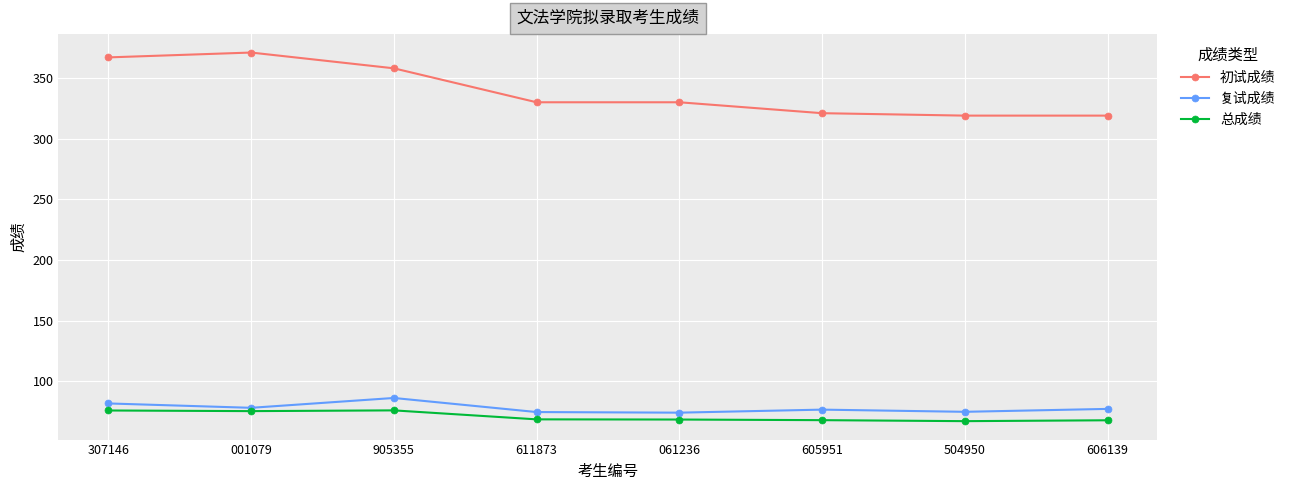

How many values in the 复试成绩 series exceed 77?

4